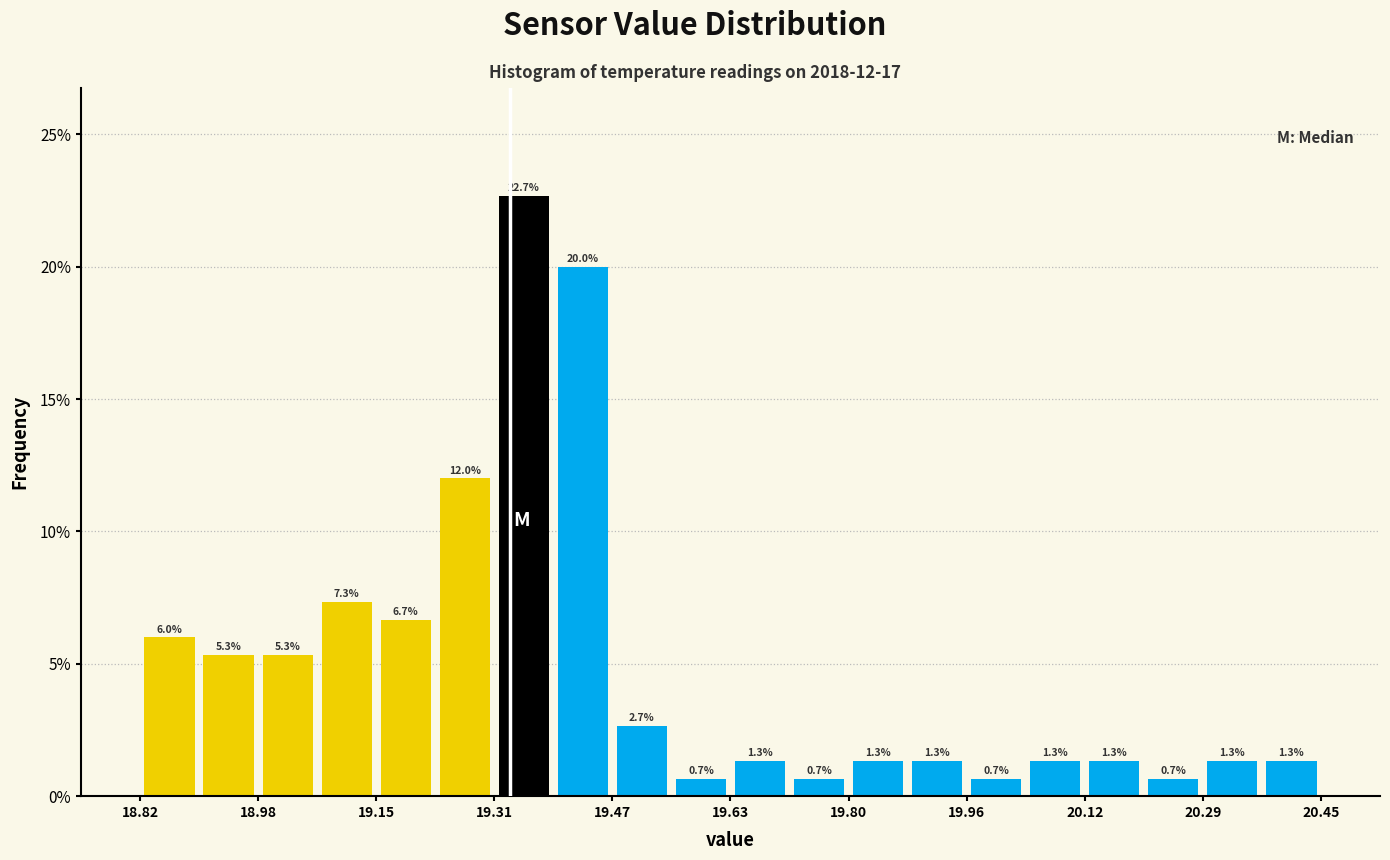

Over which range of the x-axis is the bar tallest?

19.30 to 19.40